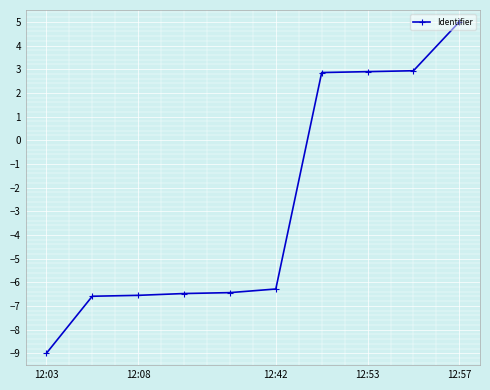

What is the difference between the maximum and second lowest values?

11.6